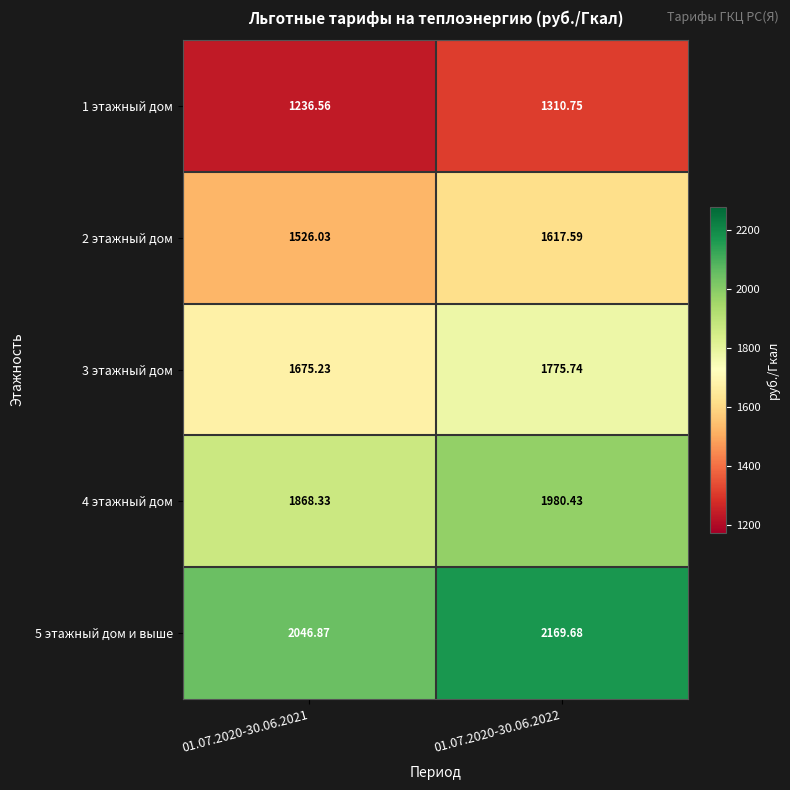

Is the value of 1 этажный дом at 01.07.2020-30.06.2021 greater than the value of 4 этажный дом at 01.07.2020-30.06.2021?

No